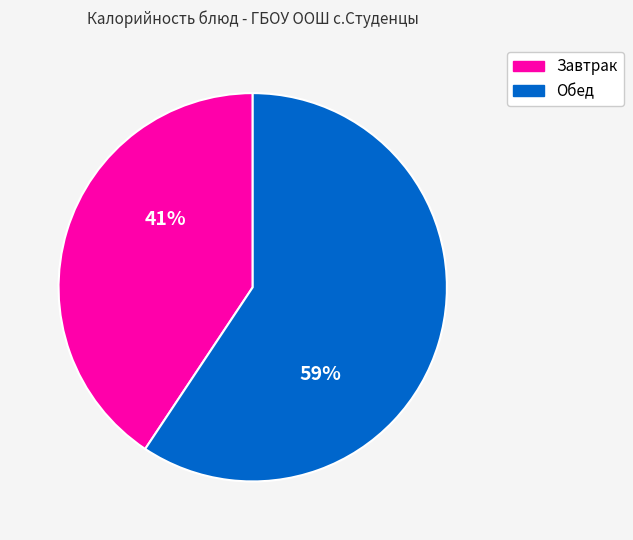

To the nearest percent, what is the average slice percentage?

50%